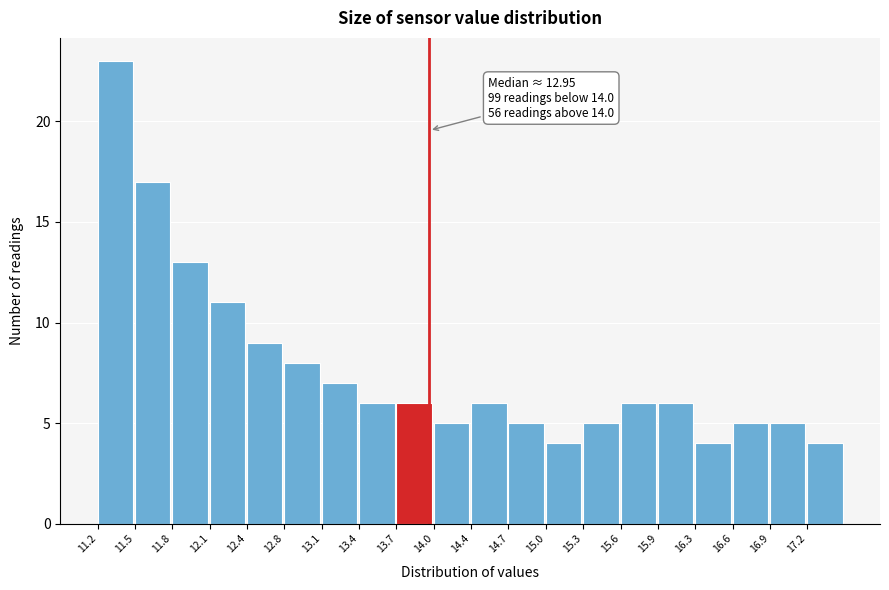

Over which range of the x-axis is the bar tallest?

11.20 to 11.50